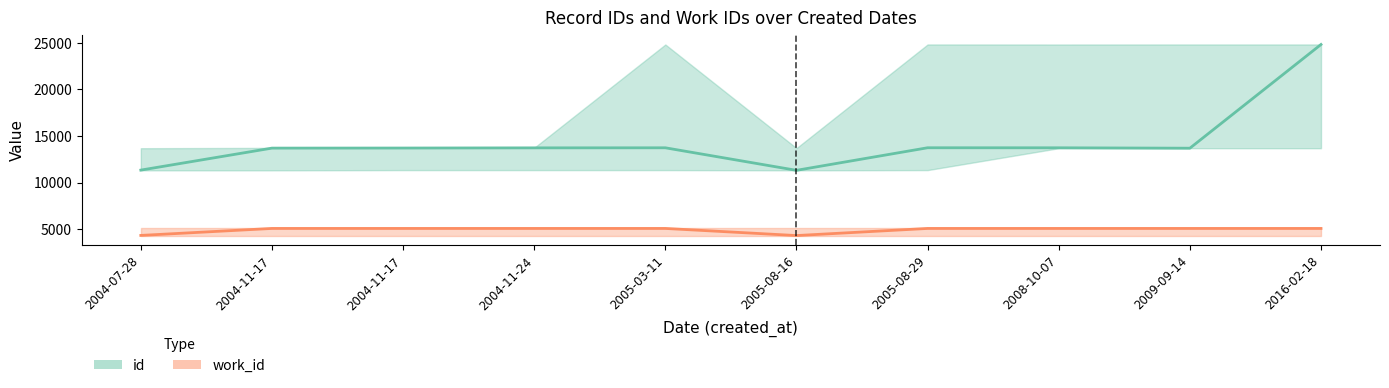

How many distinct data groups are displayed?

2